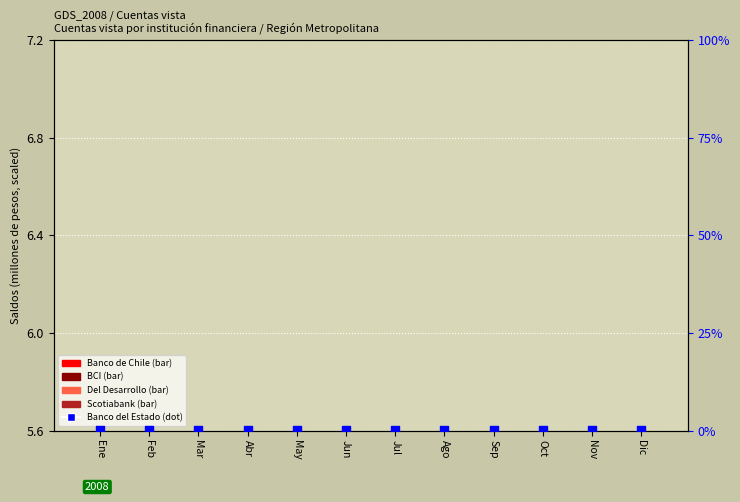

Which series has the largest total across all categories?

Banco de Chile